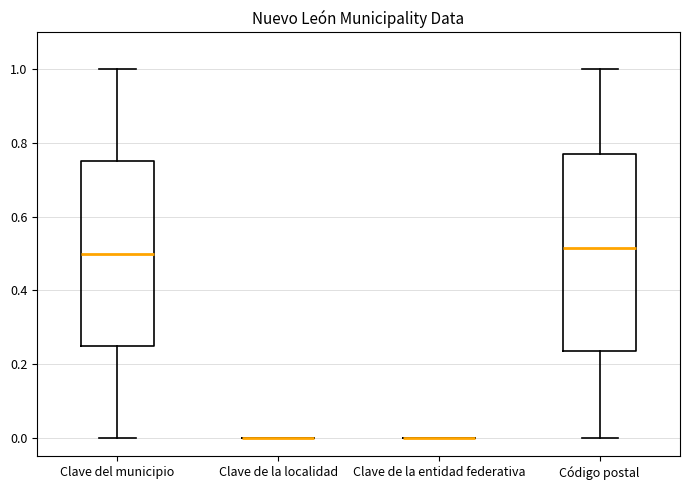

Where does the median line of the box for Código postal sit on the y-axis? The values are not printed on the chart, so give them approximately, as read against the axis.

0.52